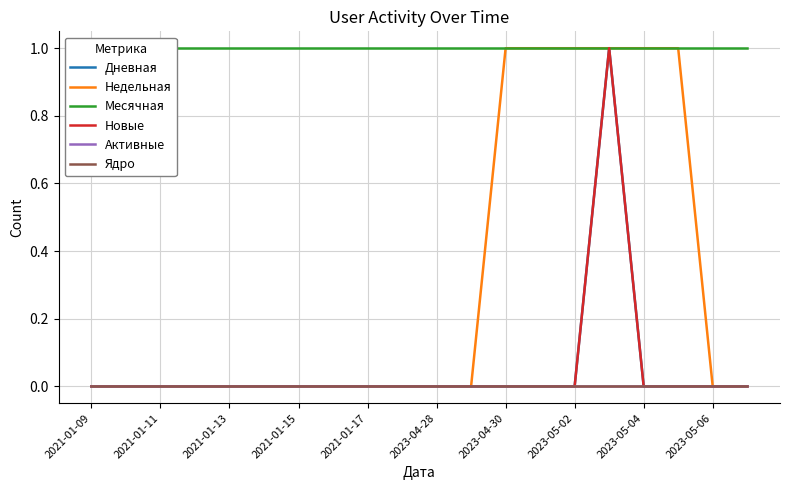

Does the chart display data point markers on the line(s)?

No